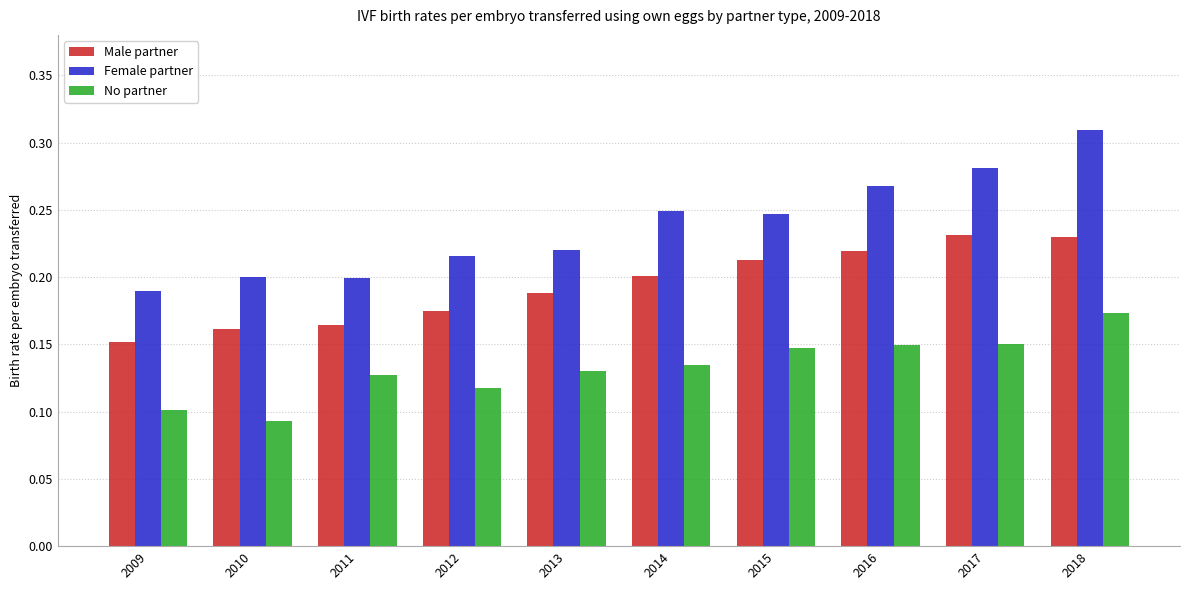

Which series changed the most between 2009 and 2015?

Male partner